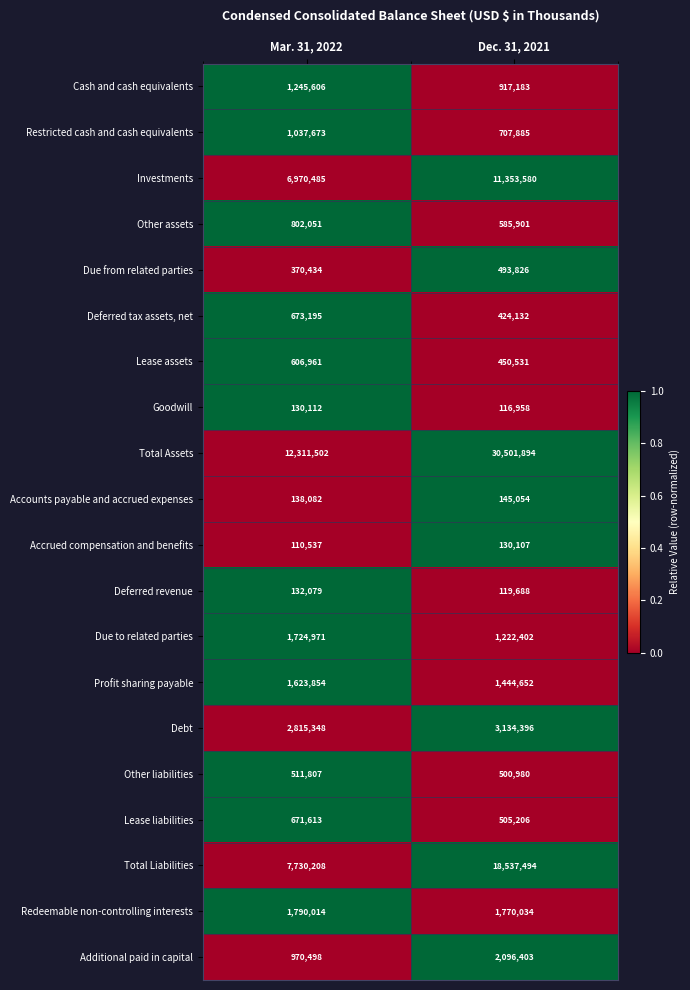

List the series in order of their peak value, lowest first.

Accrued compensation and benefits, Goodwill, Deferred revenue, Accounts payable and accrued expenses, Due from related parties, Other liabilities, Lease assets, Lease liabilities, Deferred tax assets, net, Other assets, Restricted cash and cash equivalents, Cash and cash equivalents, Profit sharing payable, Due to related parties, Redeemable non-controlling interests, Additional paid in capital, Debt, Investments, Total Liabilities, Total Assets